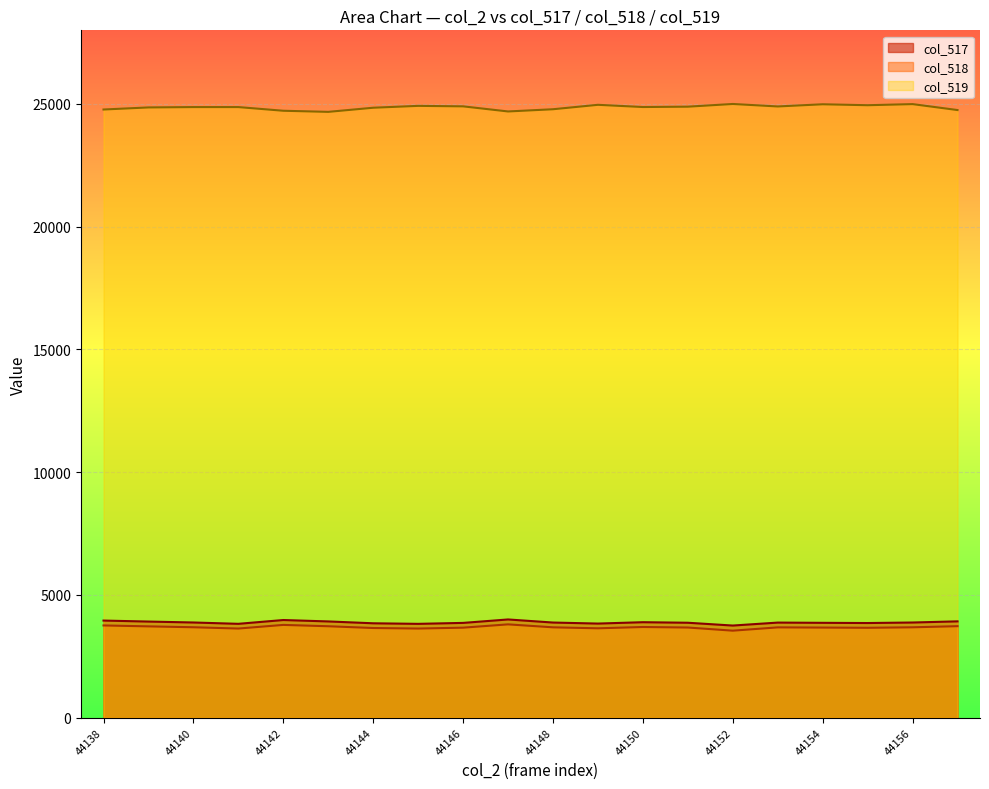

How many lines are shown in the chart?

3